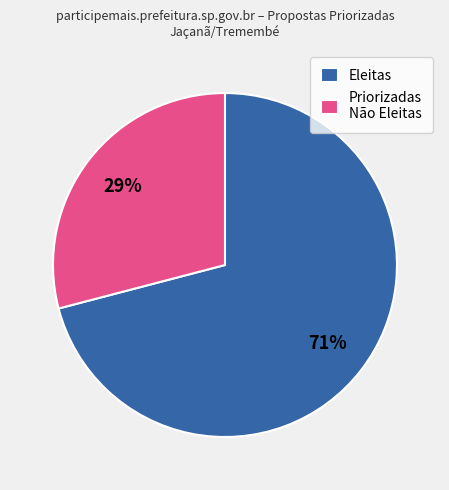

Do Priorizadas Não Eleitas and Eleitas together represent more than half of the pie?

Yes